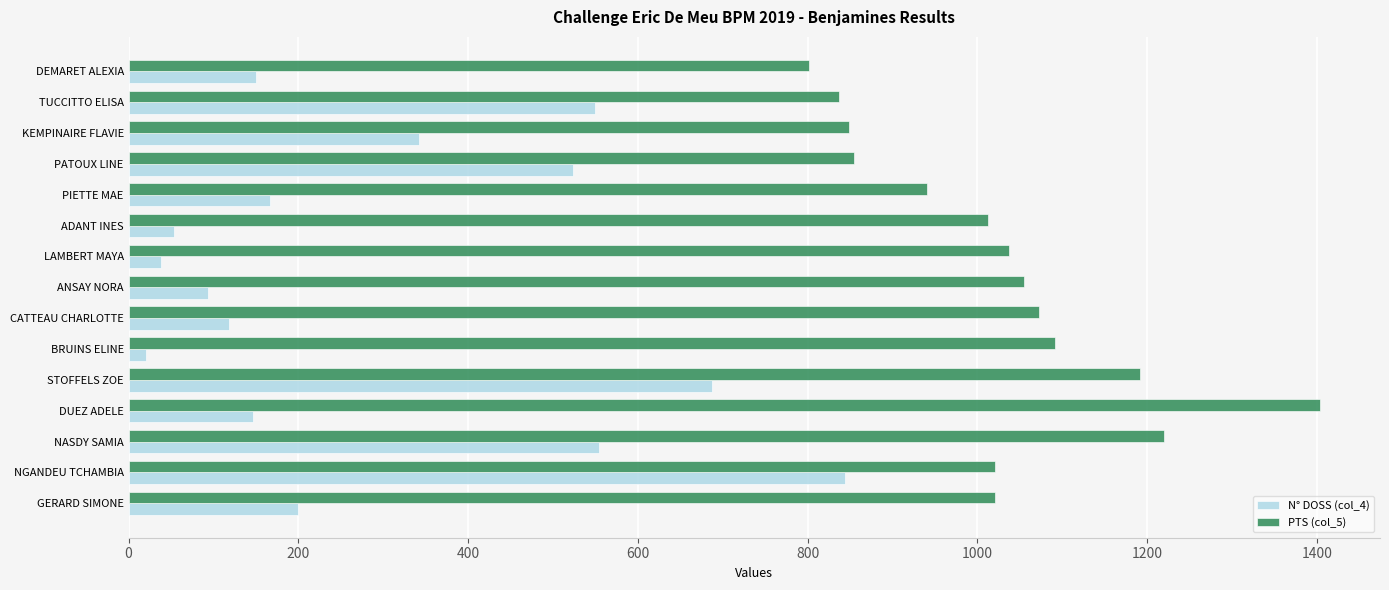

Which series has the largest total across all categories?

PTS (col_5)